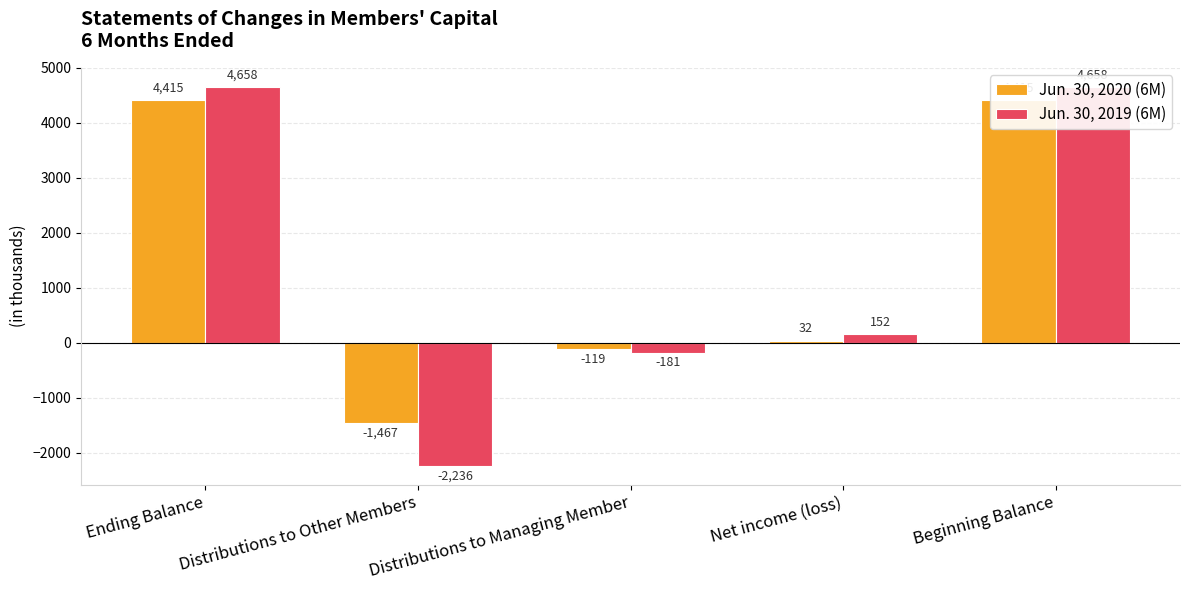

At which category does the chart reach its peak across all series?

Ending Balance